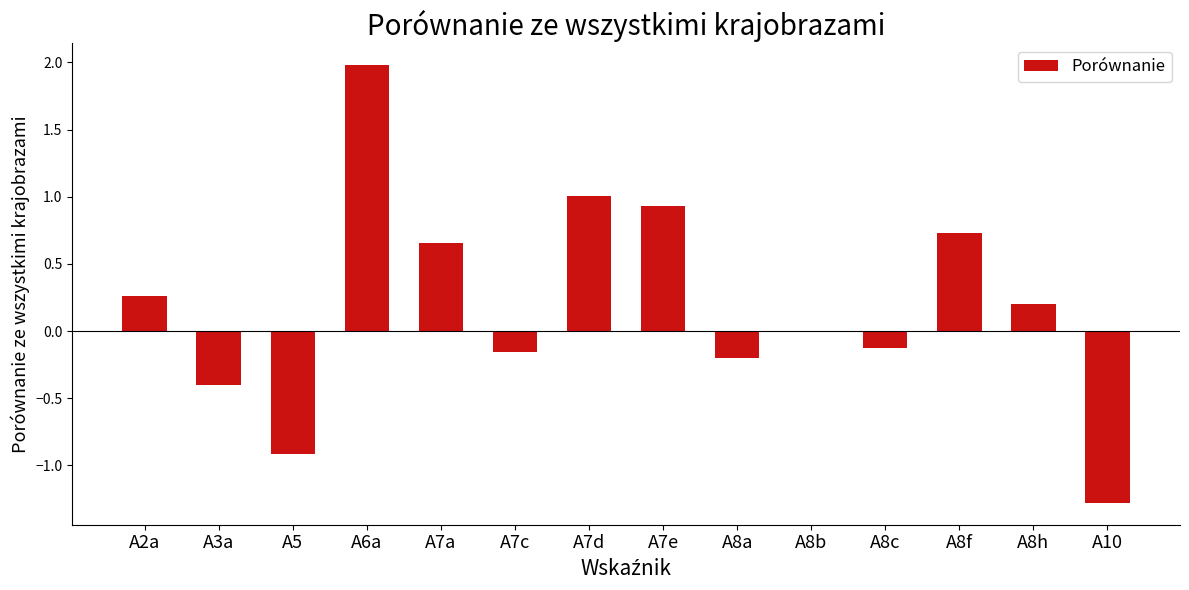

Between A6a and A7e, which is larger?

A6a